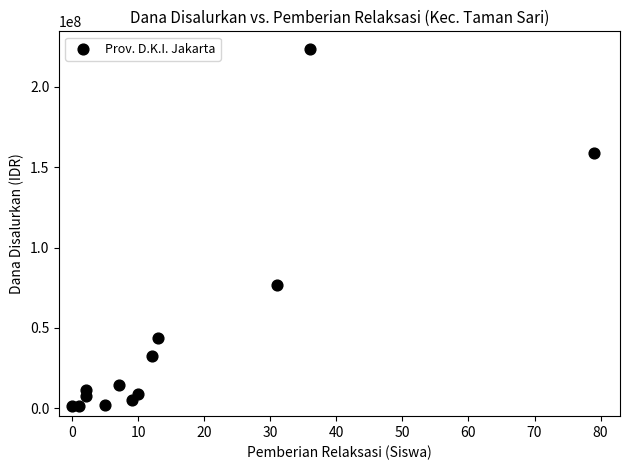

What is the range of X values (max minus min)?

79